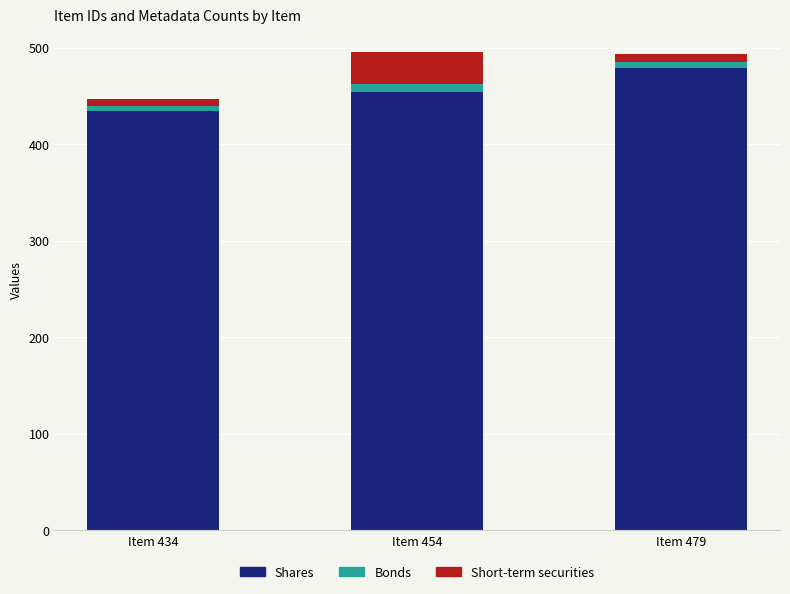

What is the total value across all series at Item 479?

493